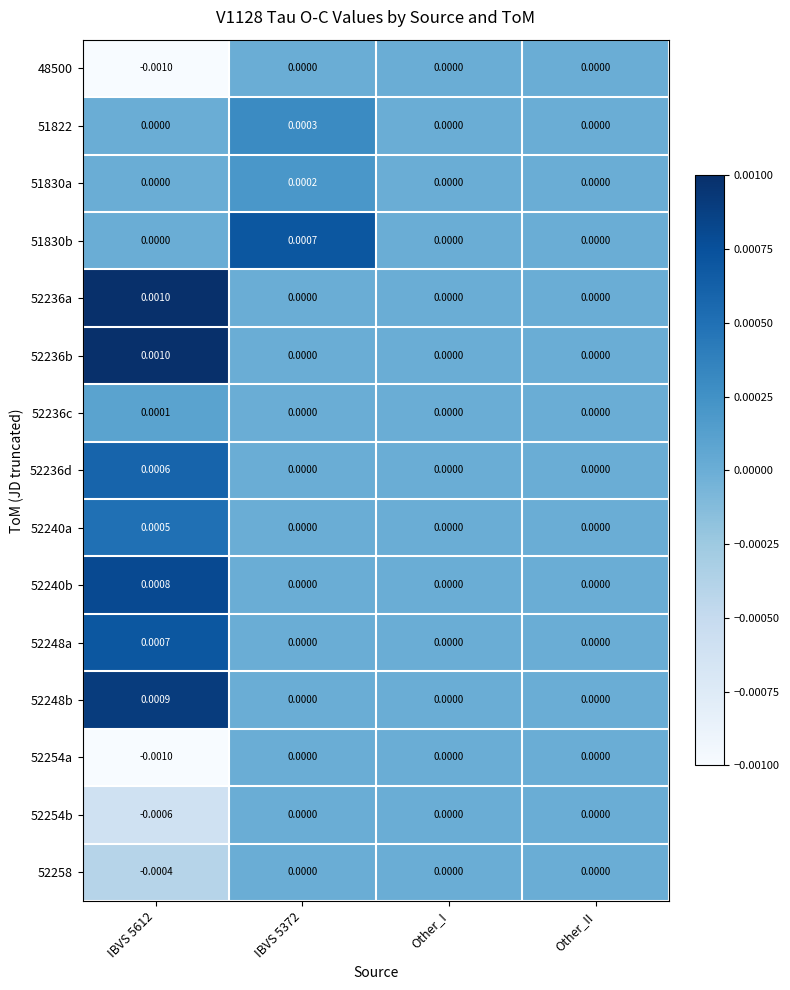

Is the value of 52236c at IBVS 5612 greater than the value of 52258 at Other_I?

Yes